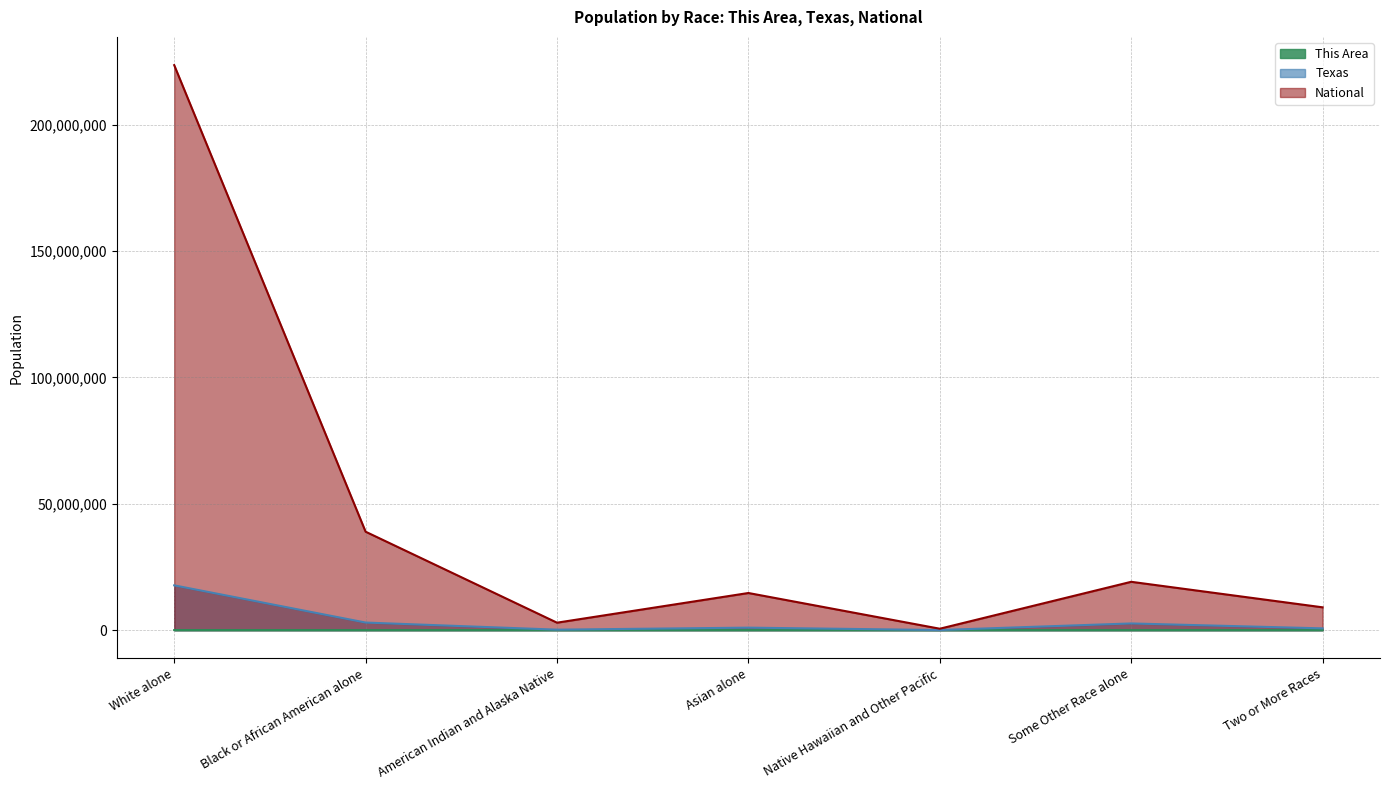

Rank the series at Some Other Race alone from lowest to highest value.

This Area, Texas, National